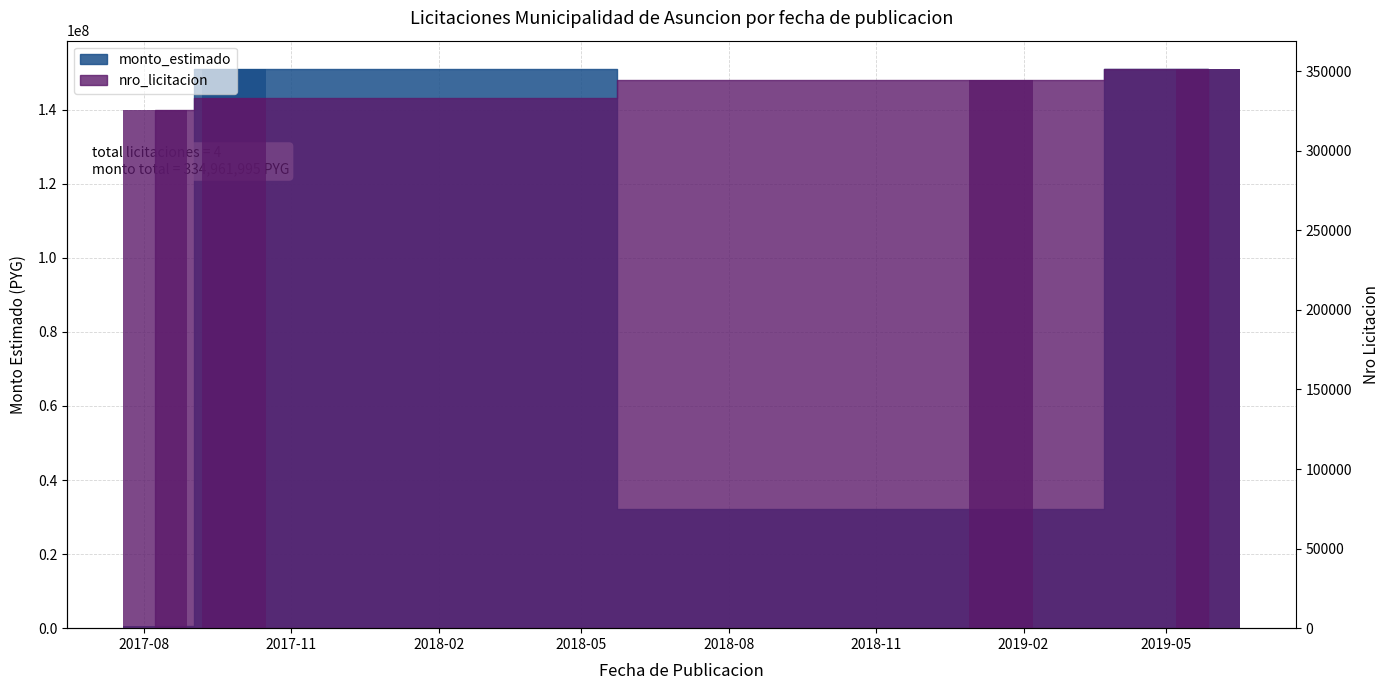

What is the label of the 1st bar from the right?

2019-05-27